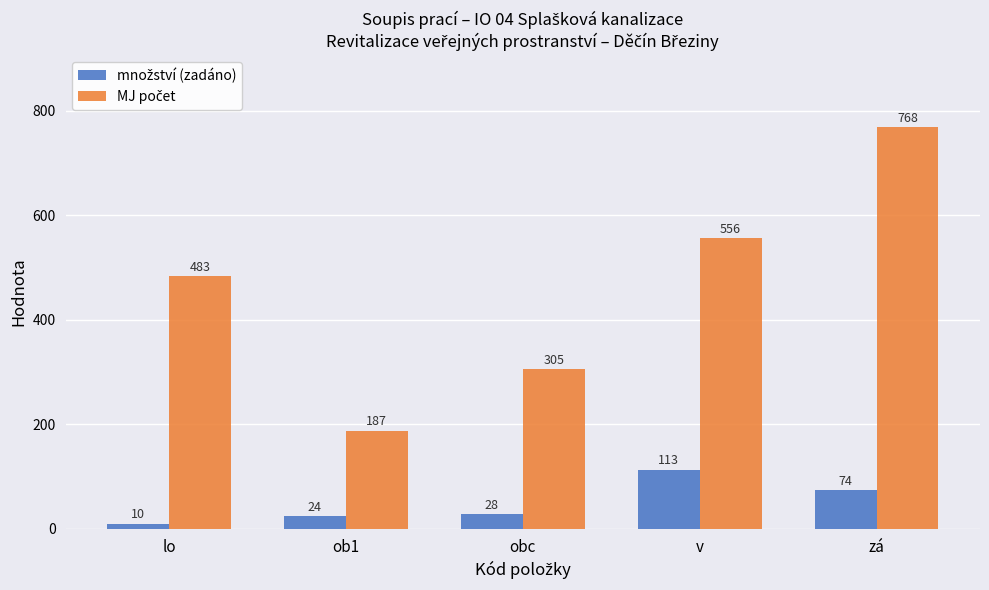

At which category is the sum across all series the highest?

zá